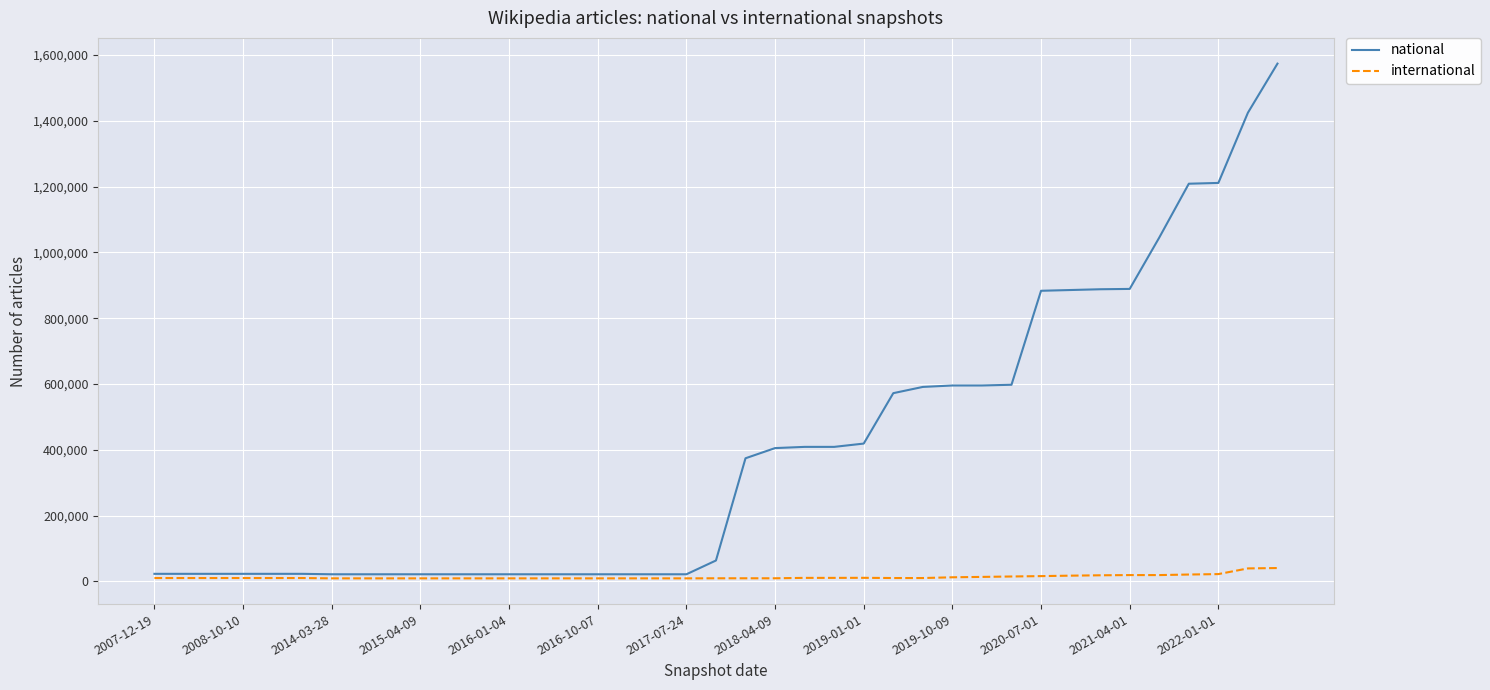

How many lines are shown in the chart?

2